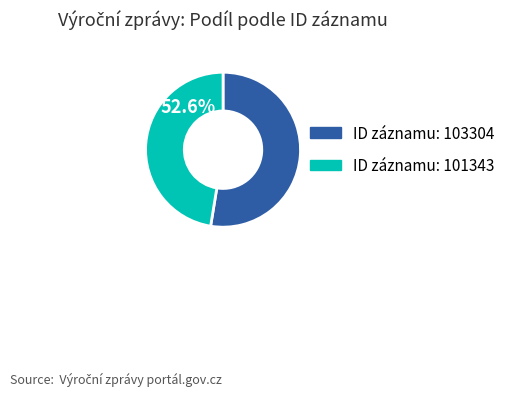

Which category has the smallest portion of the pie?

101343